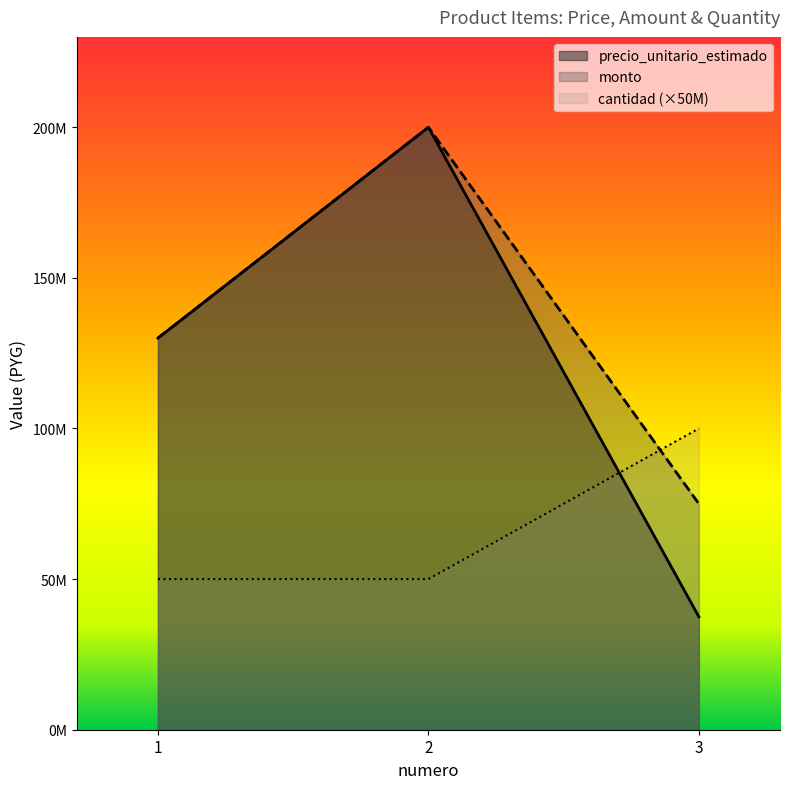

At 3, list the series in order from largest to smallest.

cantidad, monto, precio_unitario_estimado